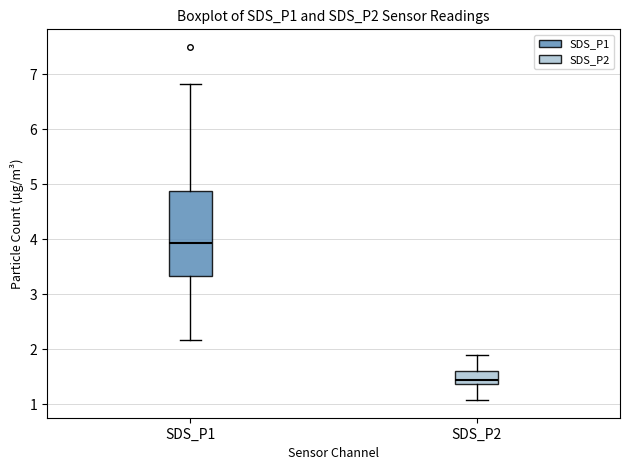

Reading left to right, transcribe this box plot: for each box, give where its median line is, the range the box spans, and where its two whiskers end, as read against the y-axis. The values are not printed on the chart, so give them approximately, as read against the axis.

SDS_P1: median 3.9, box 3.3 to 4.9, whiskers 2.2 to 6.8
SDS_P2: median 1.5, box 1.4 to 1.6, whiskers 1.1 to 1.9